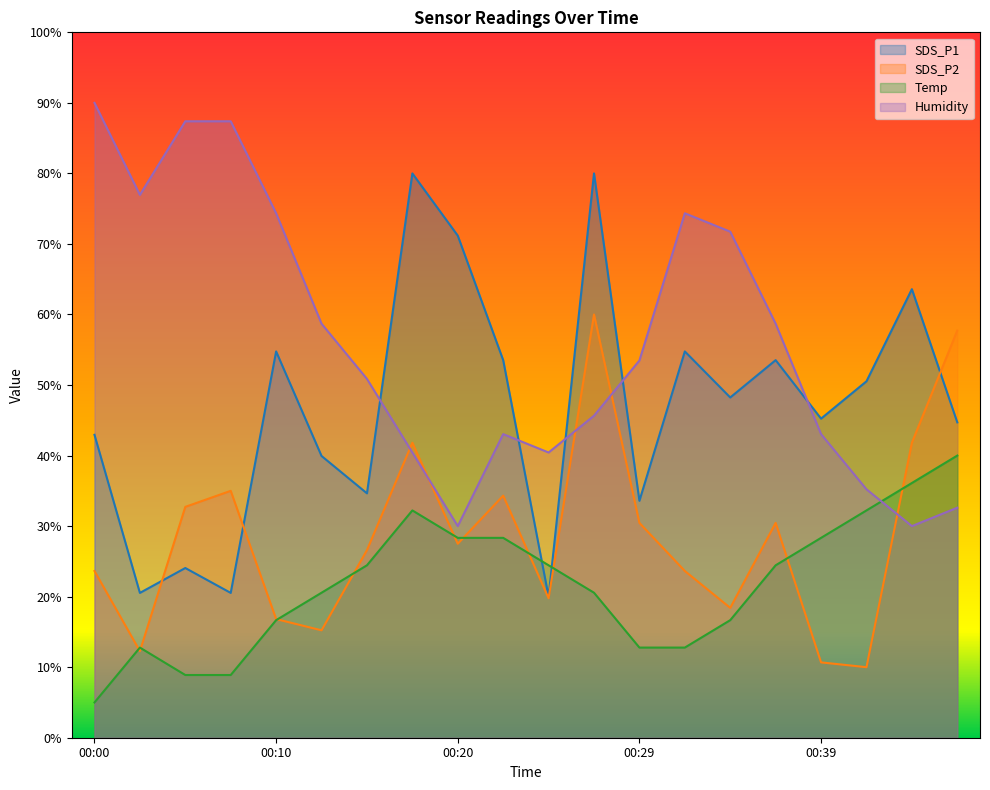

List the labels in order of SDS_P2 value, smallest first.

00:41, 00:39, 00:03, 00:12, 00:10, 00:34, 00:24, 00:00, 00:32, 00:15, 00:20, 00:29, 00:37, 00:05, 00:22, 00:07, 00:17, 00:44, 00:46, 00:27